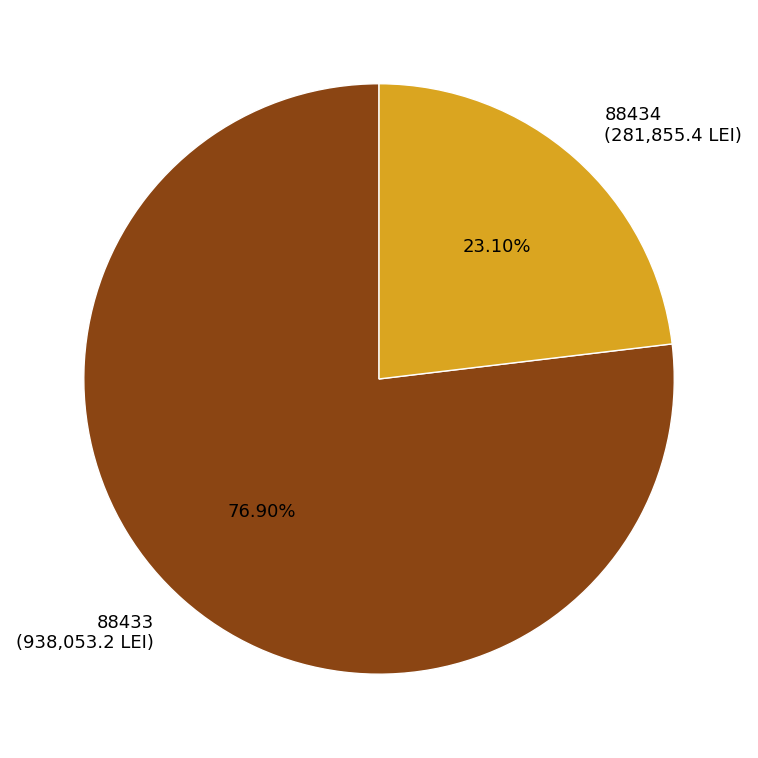

Does any single category account for the majority?

Yes